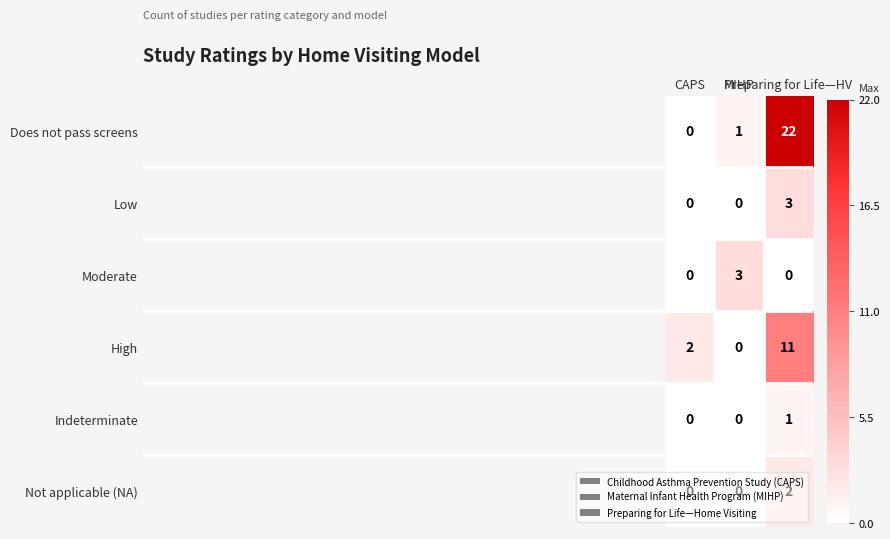

Which series has the largest range (max minus min)?

Does not pass screens